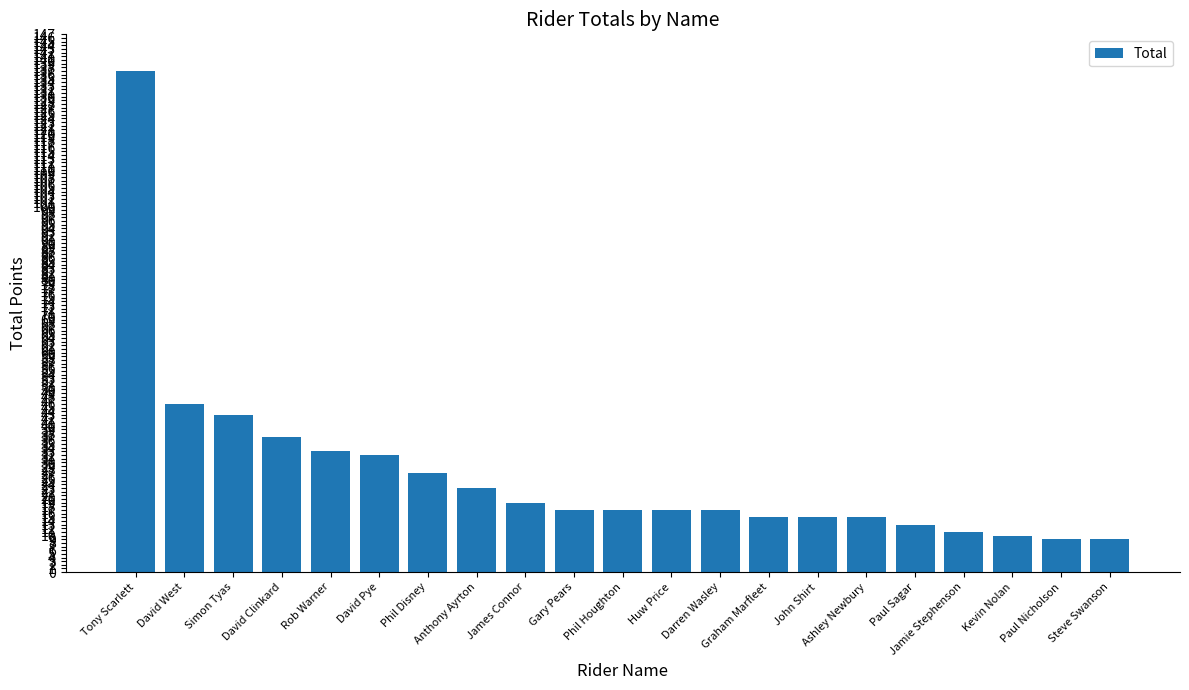

What is the difference between the second highest and second lowest values?

37